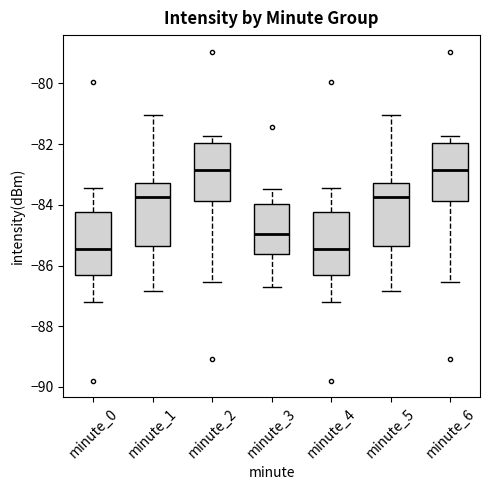

Where does the upper whisker of the box for minute_4 end on the y-axis? The values are not printed on the chart, so give them approximately, as read against the axis.

-83.4